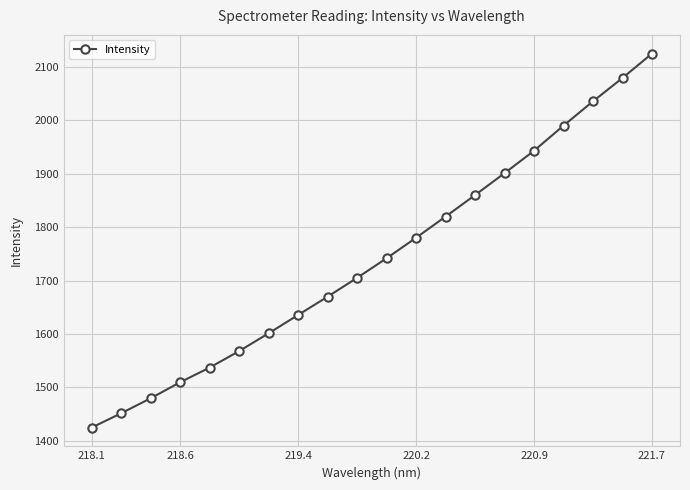

What is the value of the 7th point from the left?

1601.4